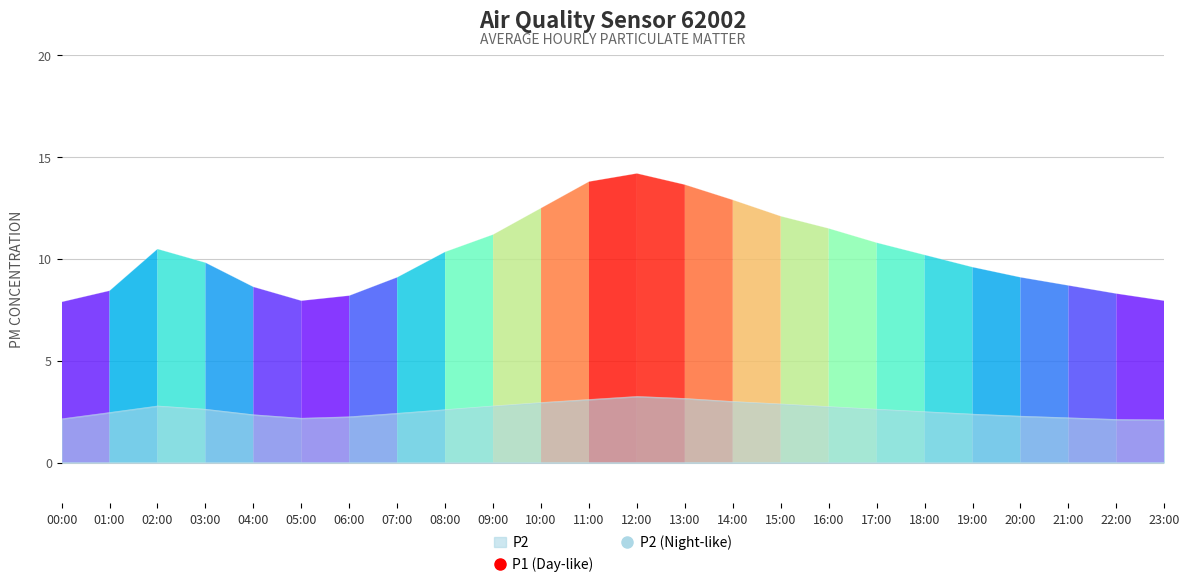

At how many categories does at least one series exceed 10?

12